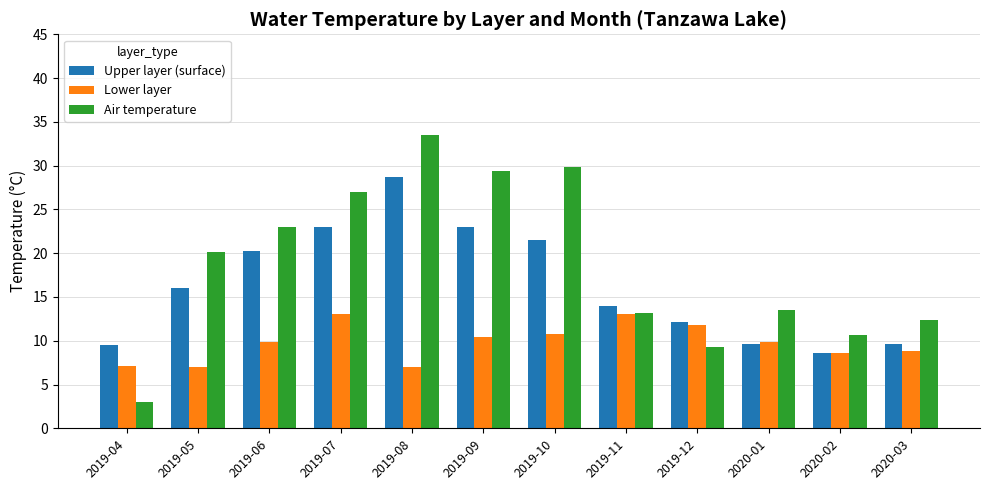

What is the difference between the highest and lowest values at 2019-04?

6.5